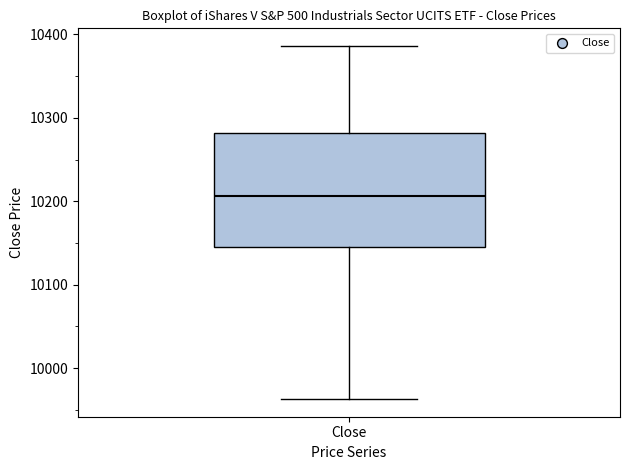

Transcribe this box plot: give where the median line is, the range the box spans, and where the two whiskers end, as read against the y-axis. The values are not printed on the chart, so give them approximately, as read against the axis.

median 10210, box 10150 to 10280, whiskers 9960 to 10390